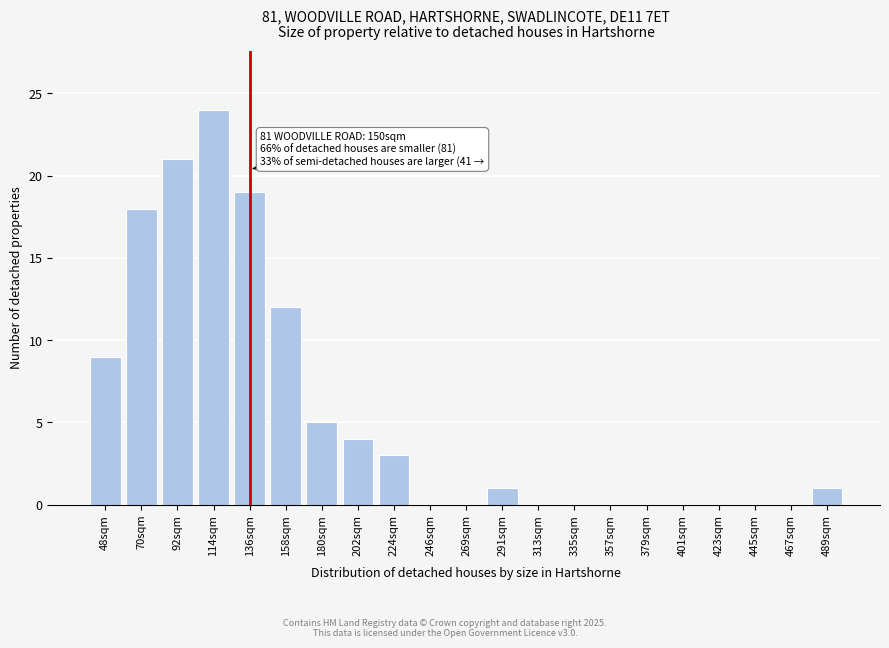

Reading left to right, list all the values displayed in this chart.

48sqm=9	70sqm=18	92sqm=21	114sqm=24	136sqm=19	158sqm=12	180sqm=5	202sqm=4	224sqm=3	246sqm=0	269sqm=0	291sqm=1	313sqm=0	335sqm=0	357sqm=0	379sqm=0	401sqm=0	423sqm=0	445sqm=0	467sqm=0	489sqm=1